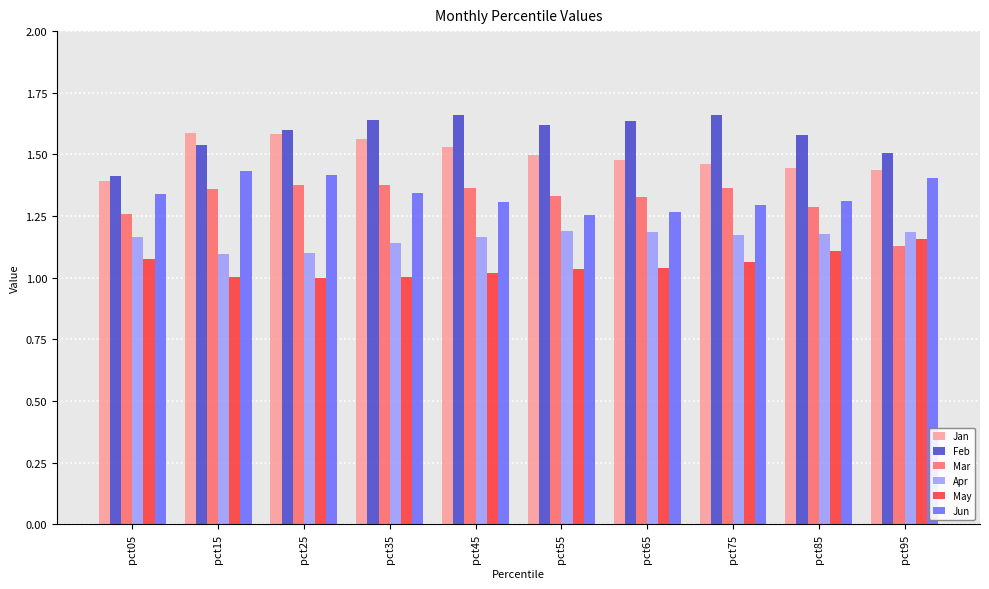

What is the spread (max minus min) of values at pct35?

0.6